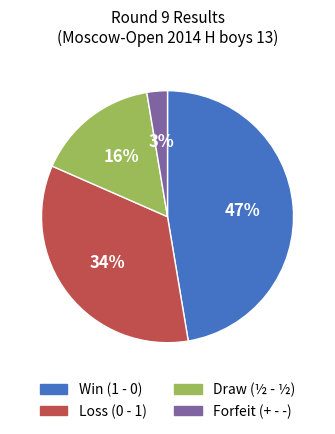

How many segments does this pie chart have?

4